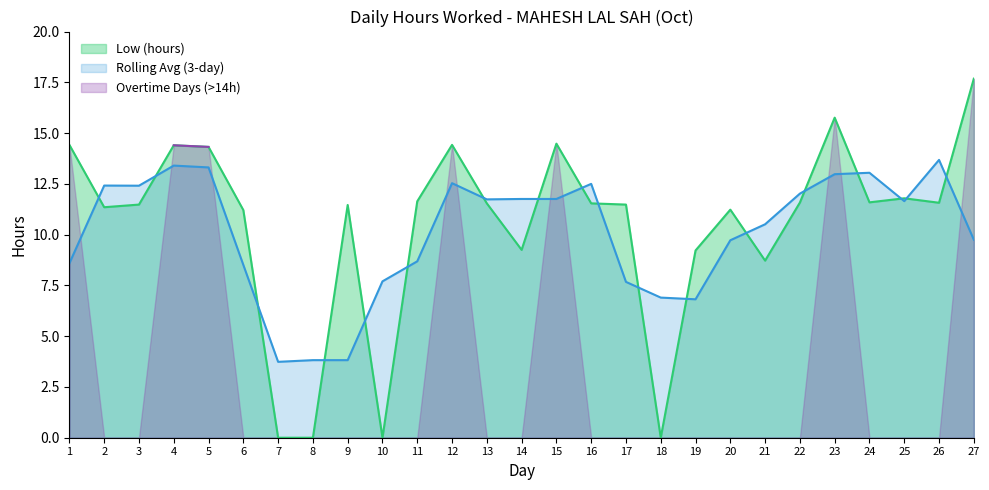

True or false: there are more than 0 points higher than both neighbors.

True